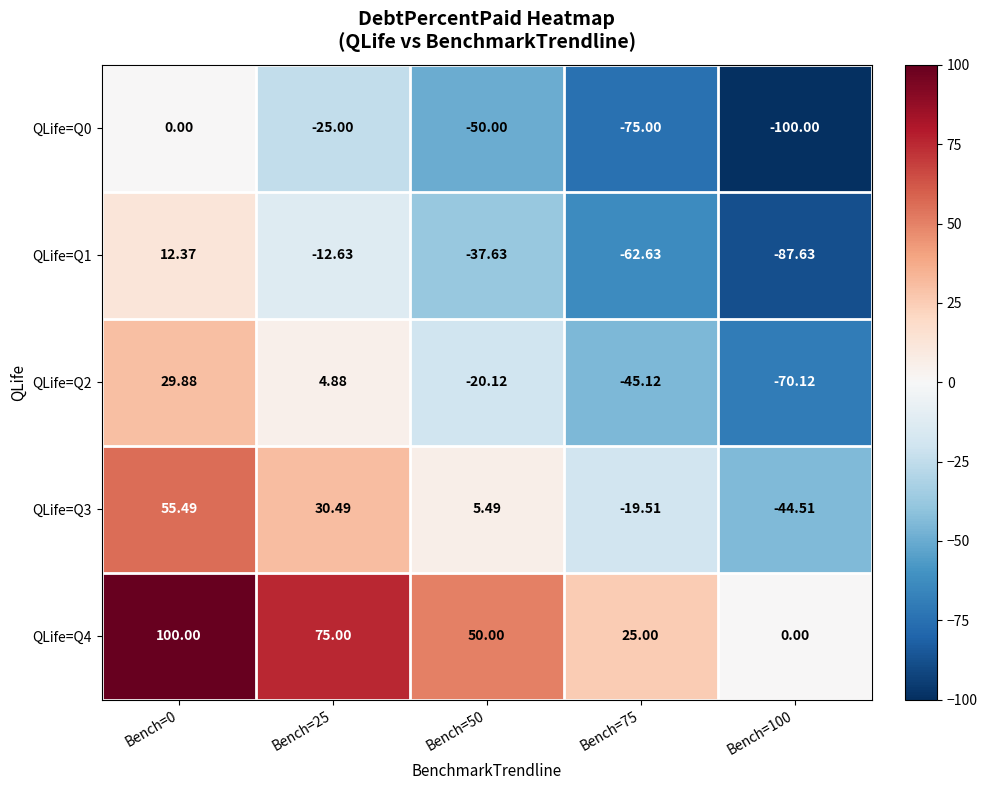

What is the minimum value shown in the chart?

-100.0